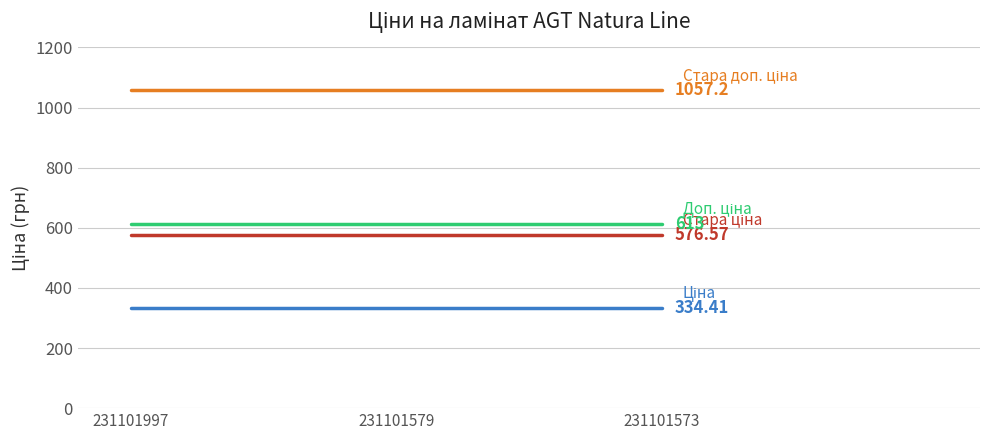

What is the total value across all series at 231101573?

2581.2